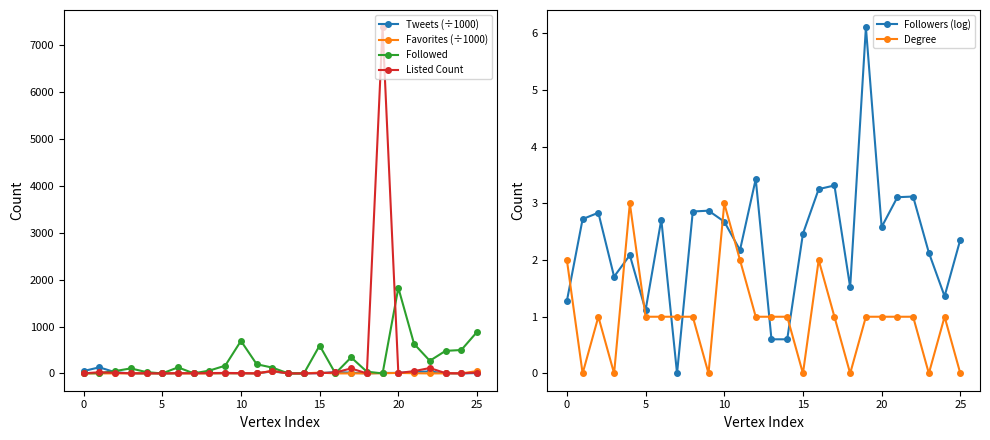

What is the sum of all Listed Count values?

7842.0